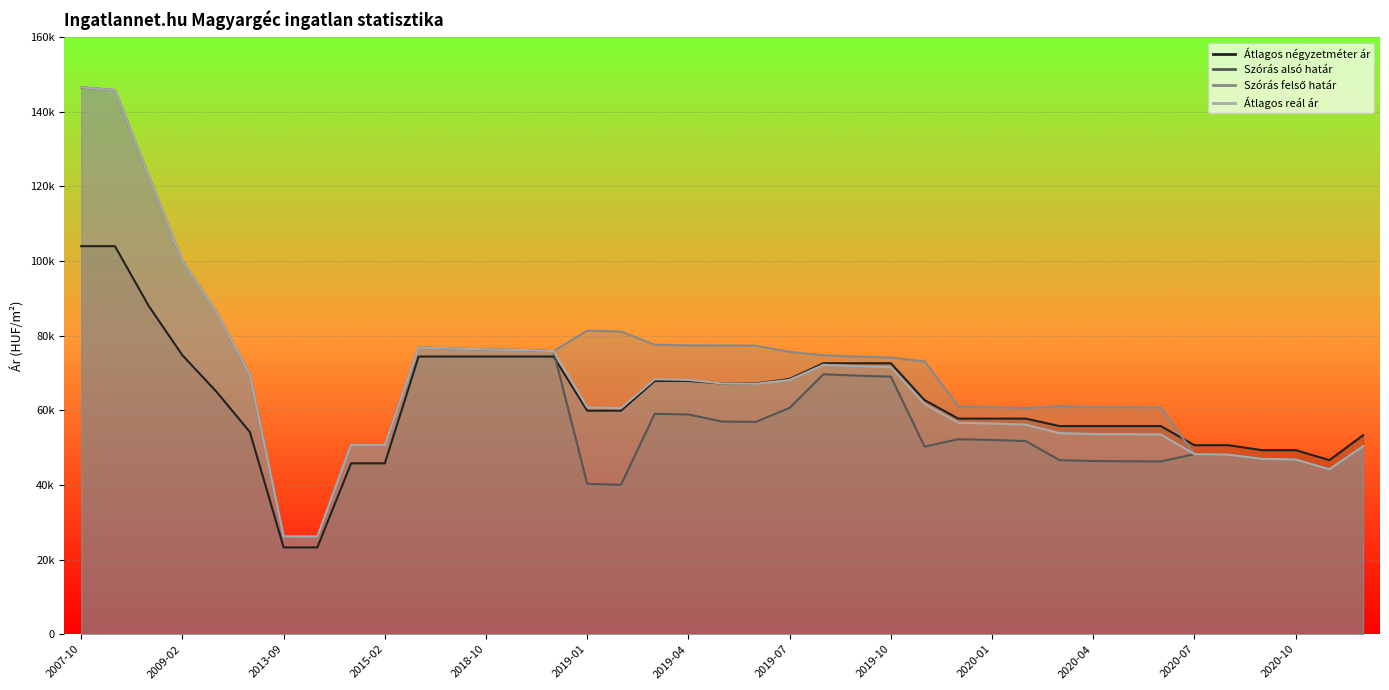

Where does the Szórás felső határ series first go above 74122?

2007-10